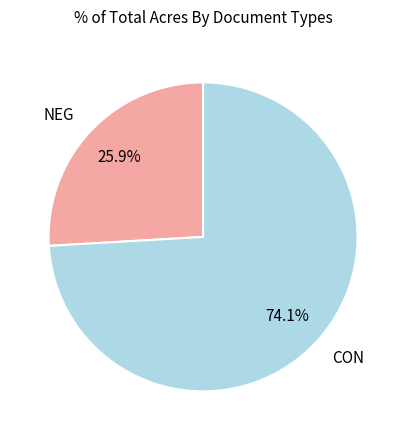

Count the number of slices in the pie.

2